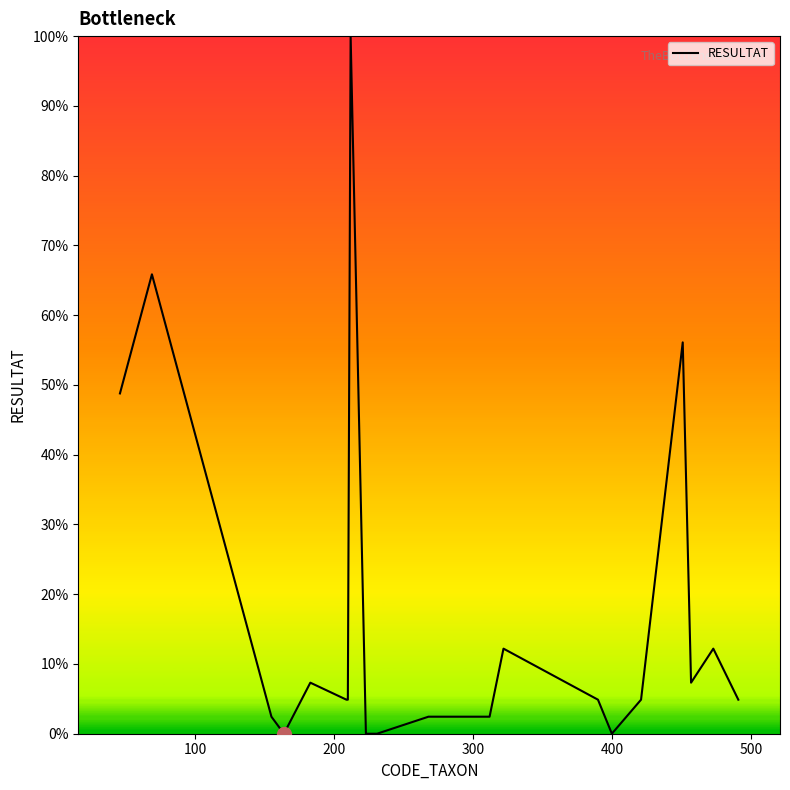

Reading left to right, extract all data points from this chart.

48.8	65.9	2.4	0.0	7.3	4.9	4.9	100.0	0.0	0.0	2.4	2.4	12.2	4.9	0.0	4.9	56.1	7.3	12.2	4.9